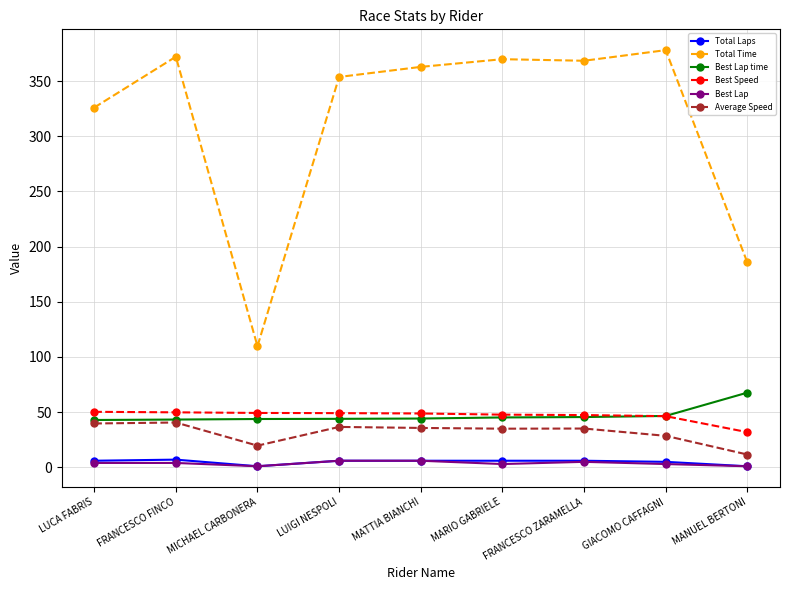

Where does the Average Speed series first go above 35?

LUCA FABRIS